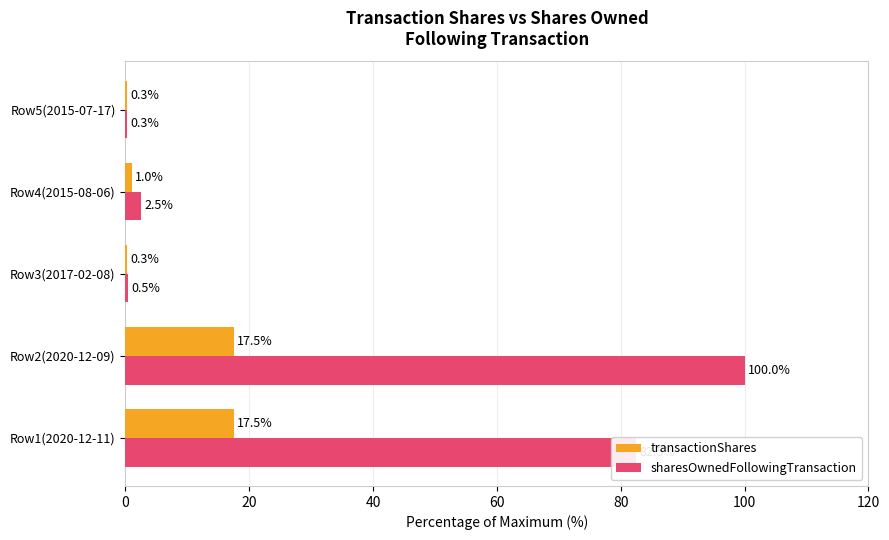

The transactionShares series shows 0.3 at Row5(2015-07-17). True or false?

True